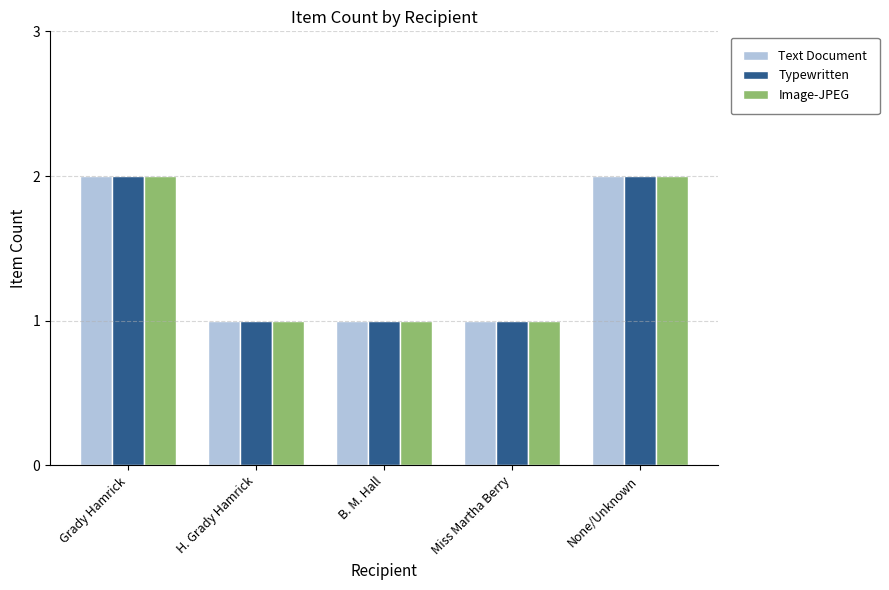

The Typewritten series shows 0 at H. Grady Hamrick. True or false?

False